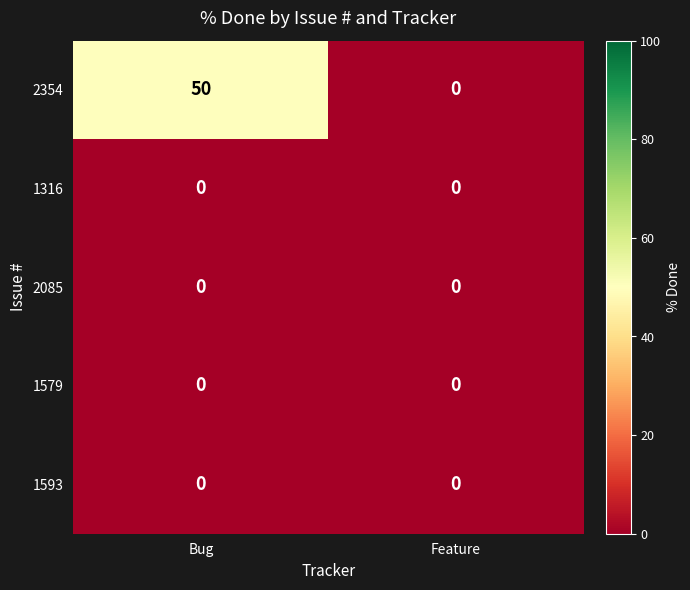

What is the total value across all series at Bug?

50